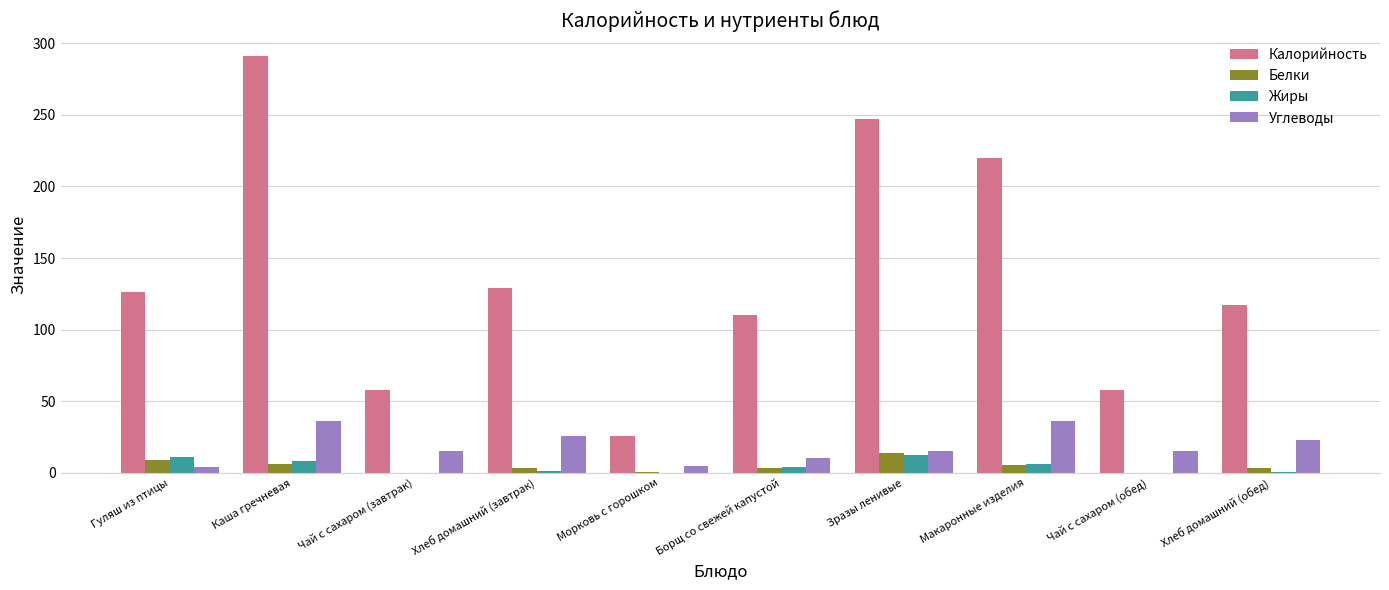

What is the spread (max minus min) of values at Хлеб домашний (обед)?

116.1